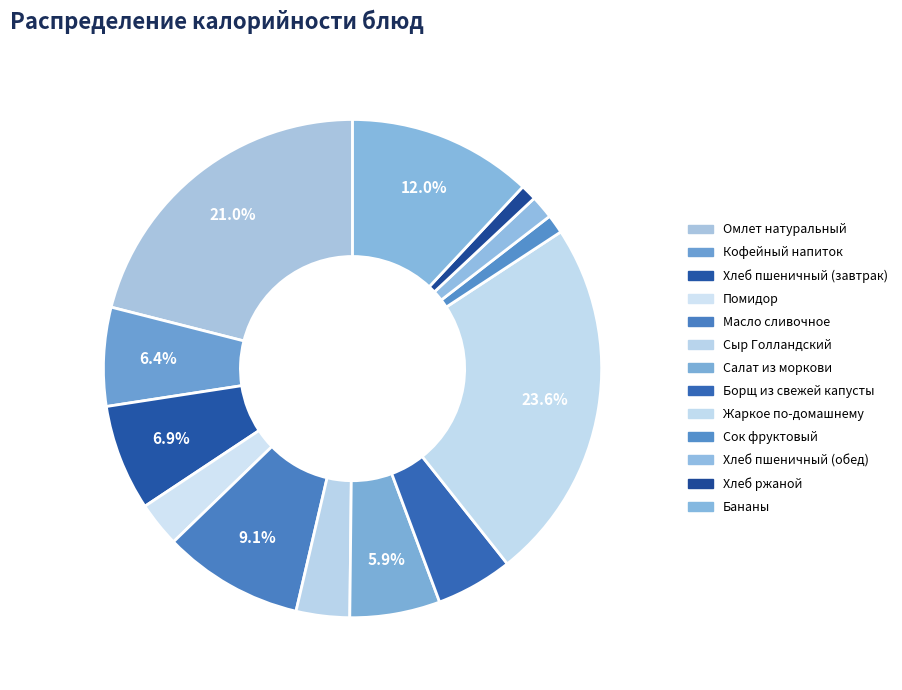

To the nearest percent, what is the difference between the Хлеб пшеничный (обед) and Помидор slice percentages?

1%